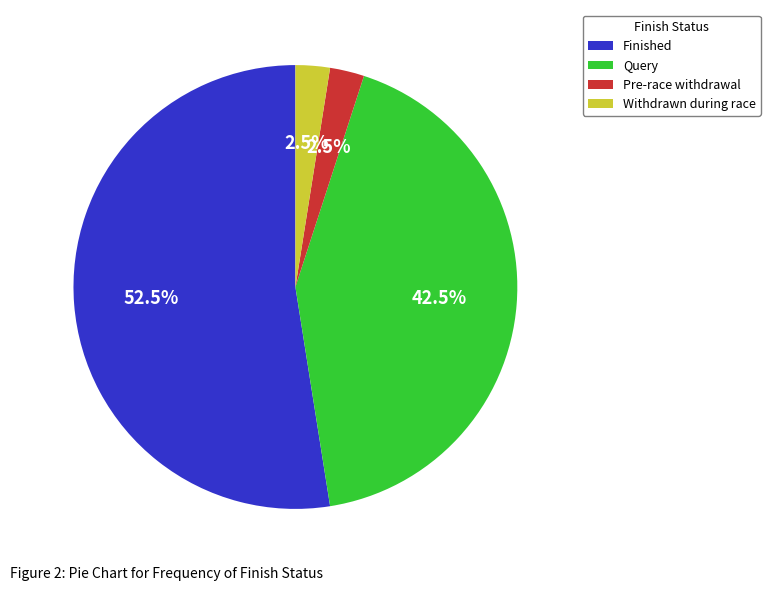

What is the ratio of the value at Withdrawn during race to the value at Pre-race withdrawal?

1.0